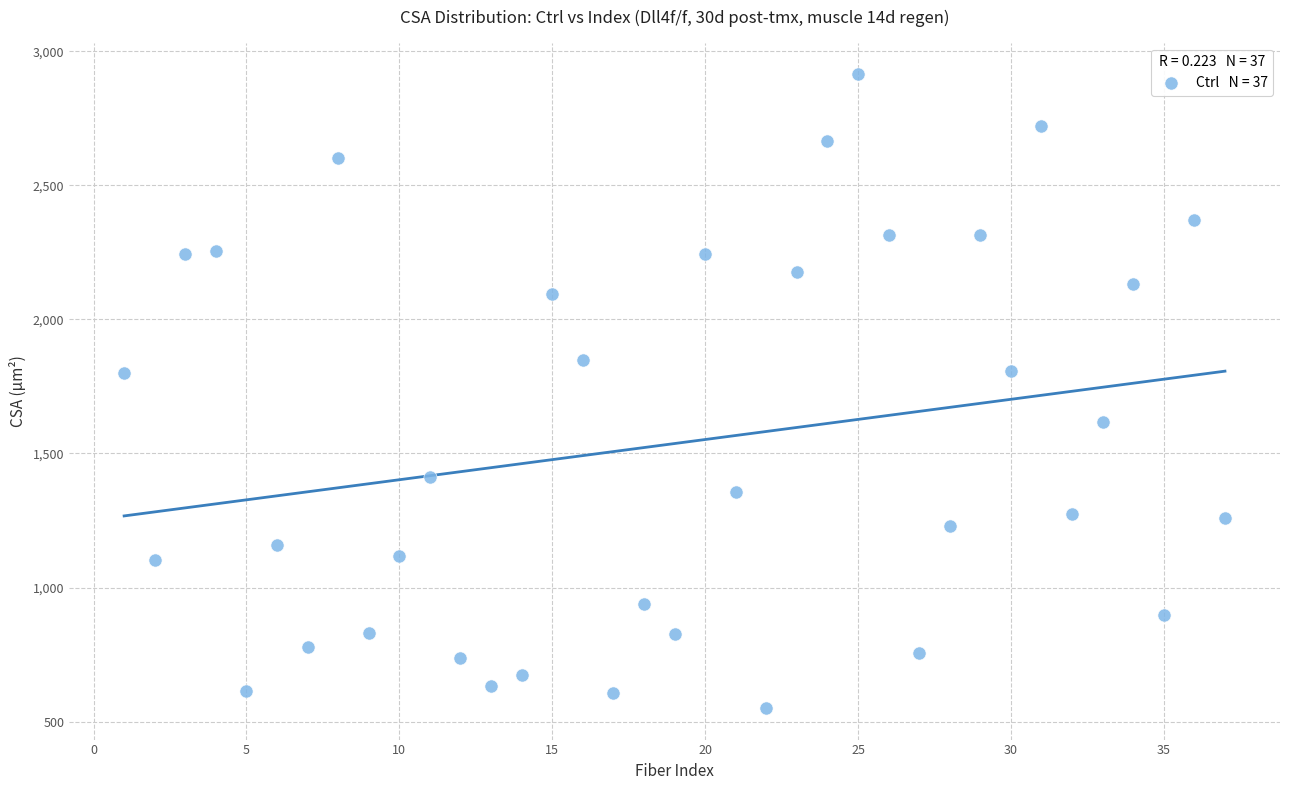

What is the range of X values (max minus min)?

36